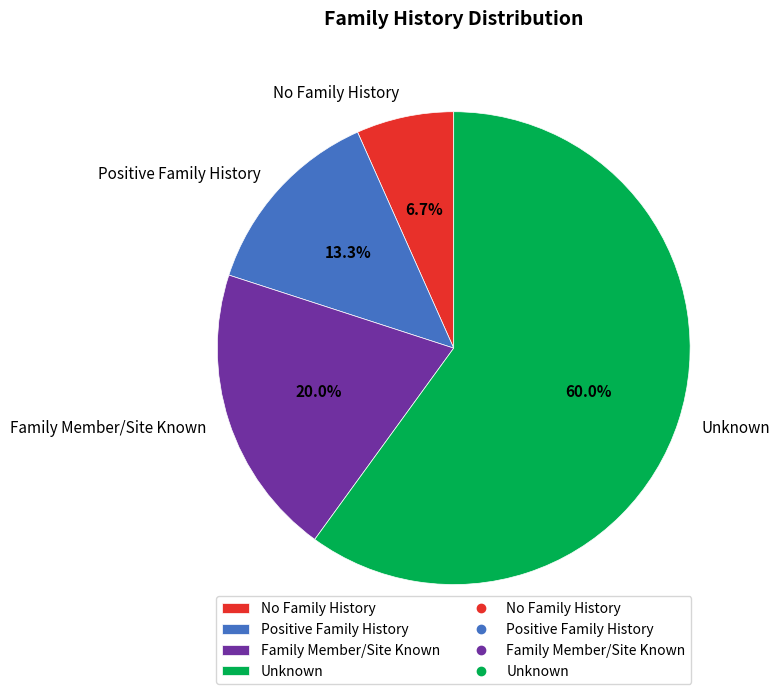

What is the ratio of the value at Family Member/Site Known to the value at No Family History?

3.0